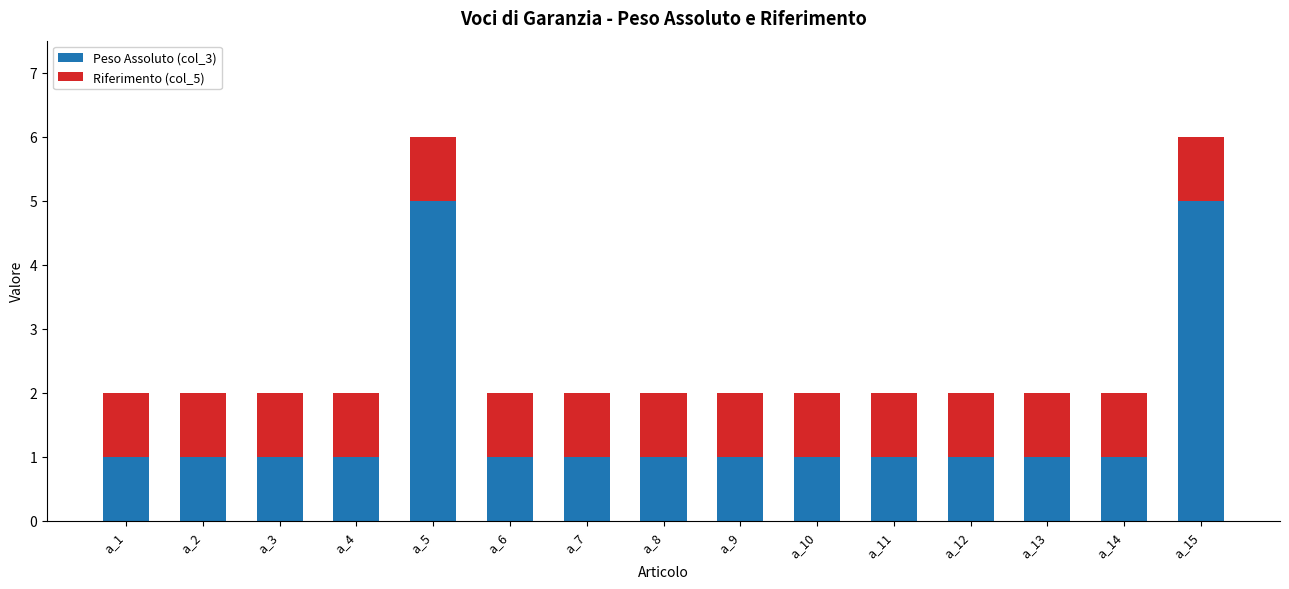

What are all the series names shown in the legend?

Peso Assoluto (col_3), Riferimento (col_5)